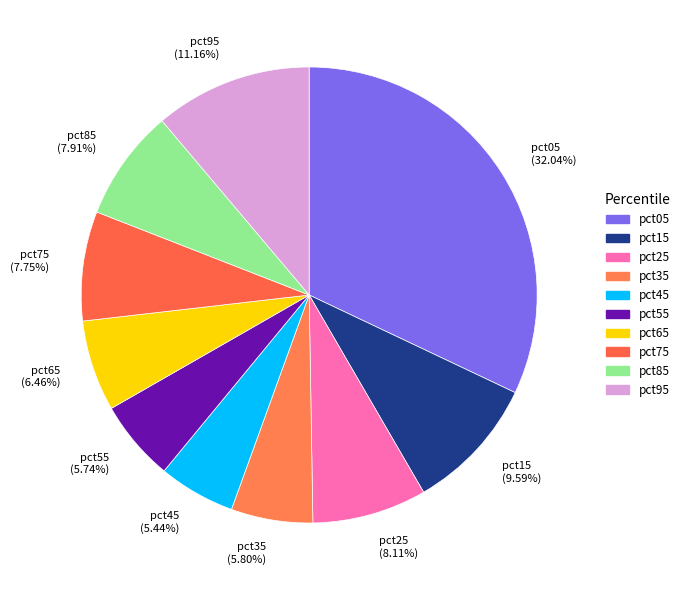

To the nearest percent, what portion does pct05 represent?

32%